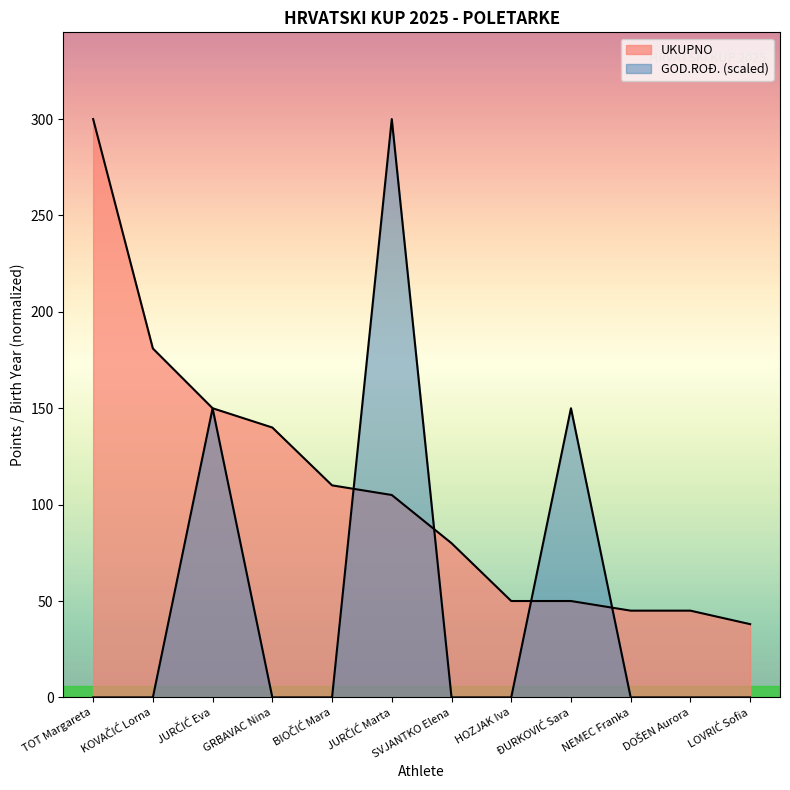

How many values in the UKUPNO series are below 105?

6